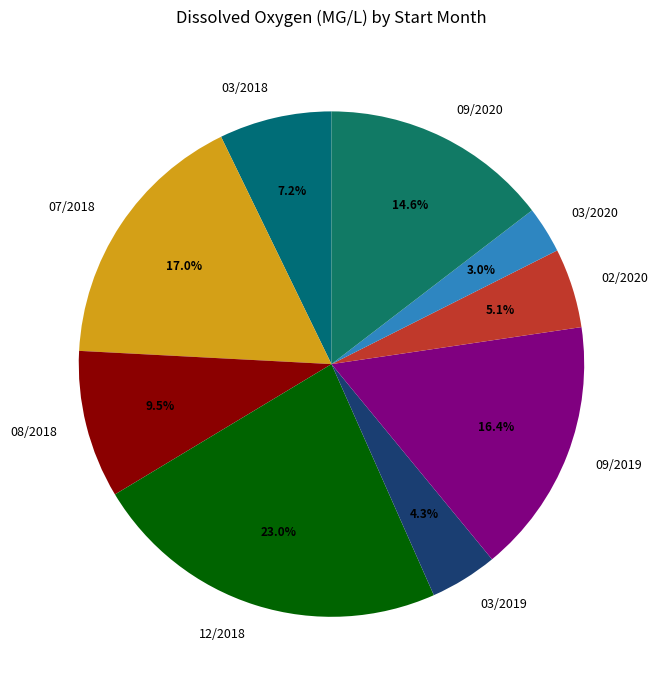

Which slice is the smallest?

03/2020